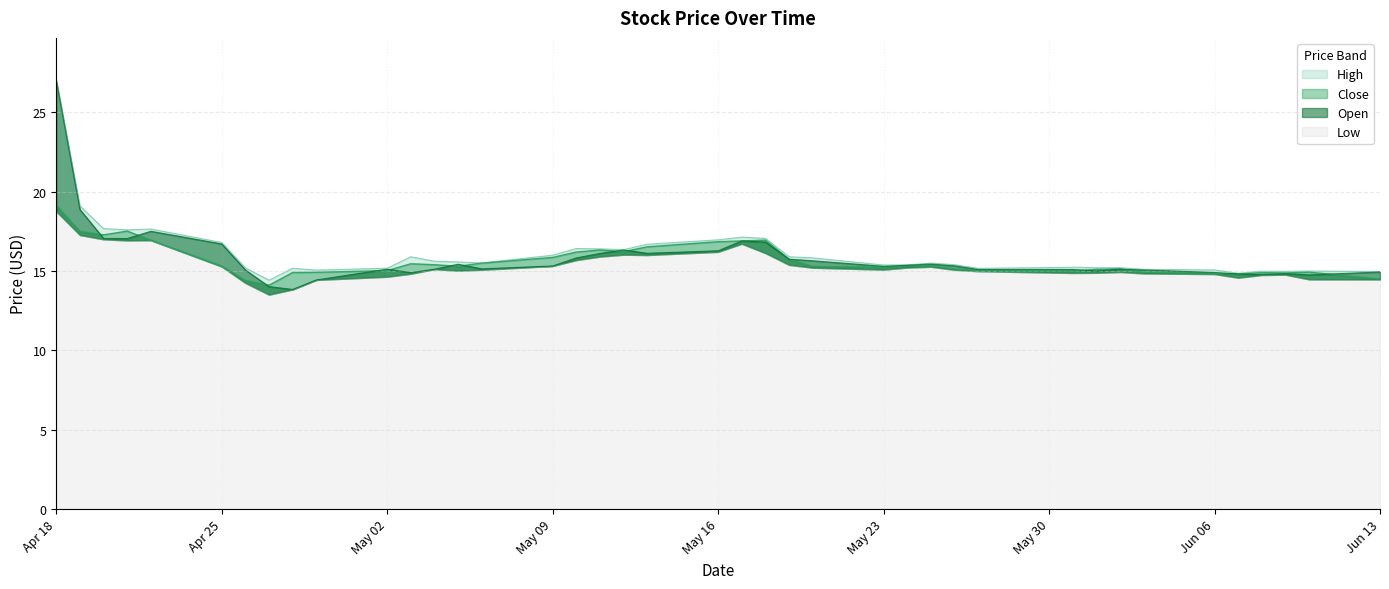

List the labels in order of Close value, largest first.

2016-04-18, 2016-04-21, 2016-04-19, 2016-04-20, 2016-04-22, 2016-05-18, 2016-05-17, 2016-05-16, 2016-05-13, 2016-05-11, 2016-05-12, 2016-05-10, 2016-05-09, 2016-05-19, 2016-05-06, 2016-05-03, 2016-05-04, 2016-05-24, 2016-05-25, 2016-04-25, 2016-05-05, 2016-05-20, 2016-05-23, 2016-06-02, 2016-05-26, 2016-06-01, 2016-05-27, 2016-05-02, 2016-05-31, 2016-06-03, 2016-06-10, 2016-04-29, 2016-04-28, 2016-06-08, 2016-06-09, 2016-06-06, 2016-06-07, 2016-06-13, 2016-04-26, 2016-04-27